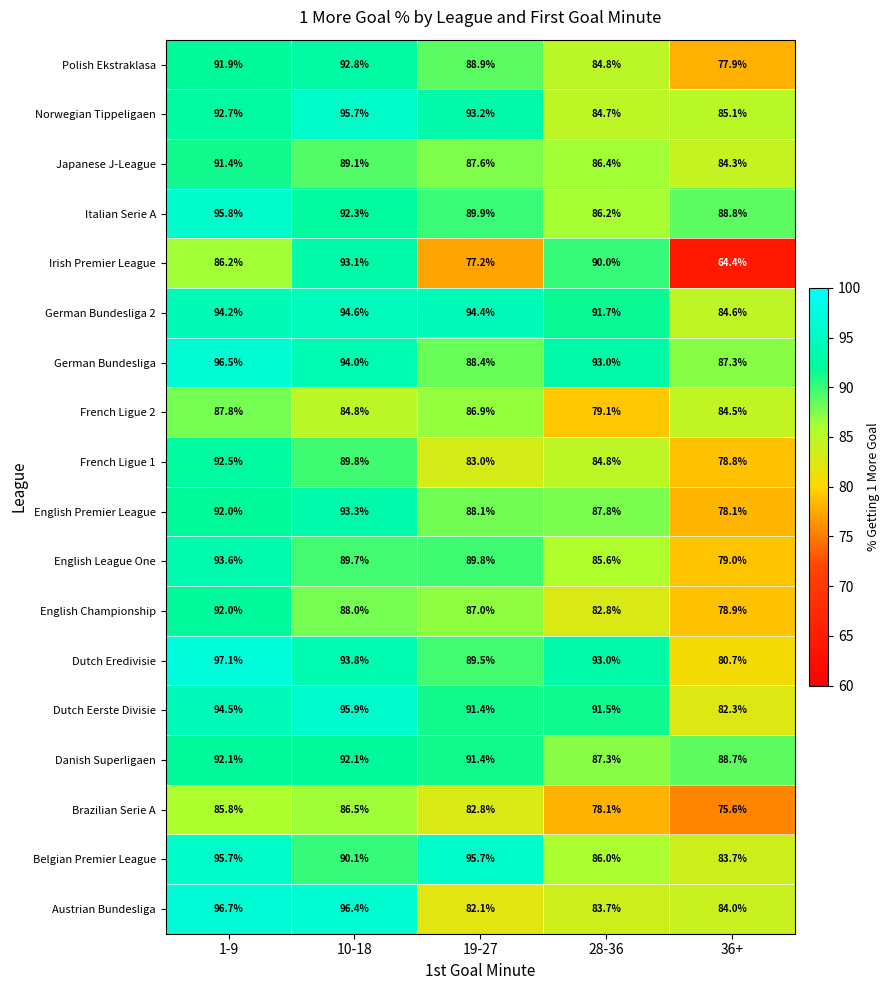

At which label does Danish Superligaen first exceed 91?

1-9